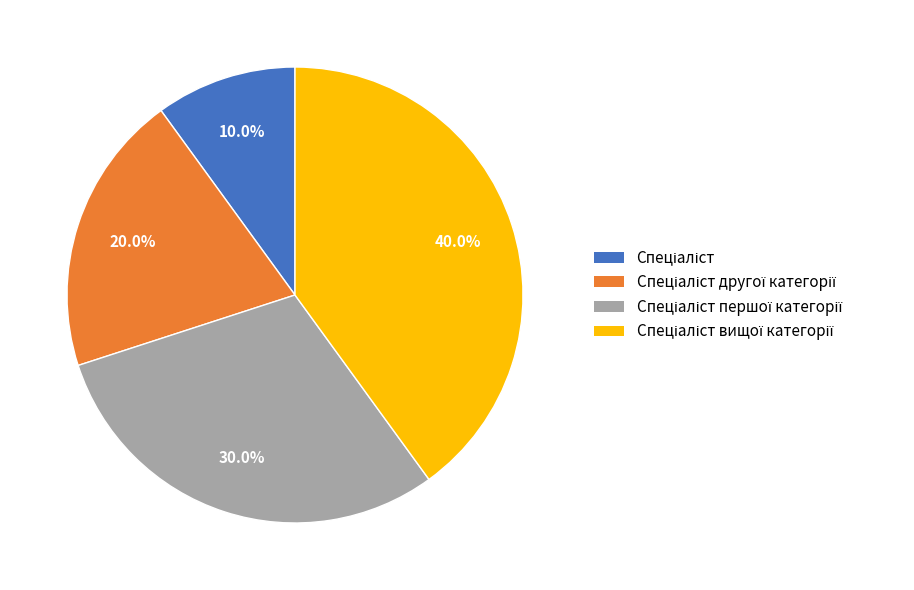

Does any single category account for the majority?

No